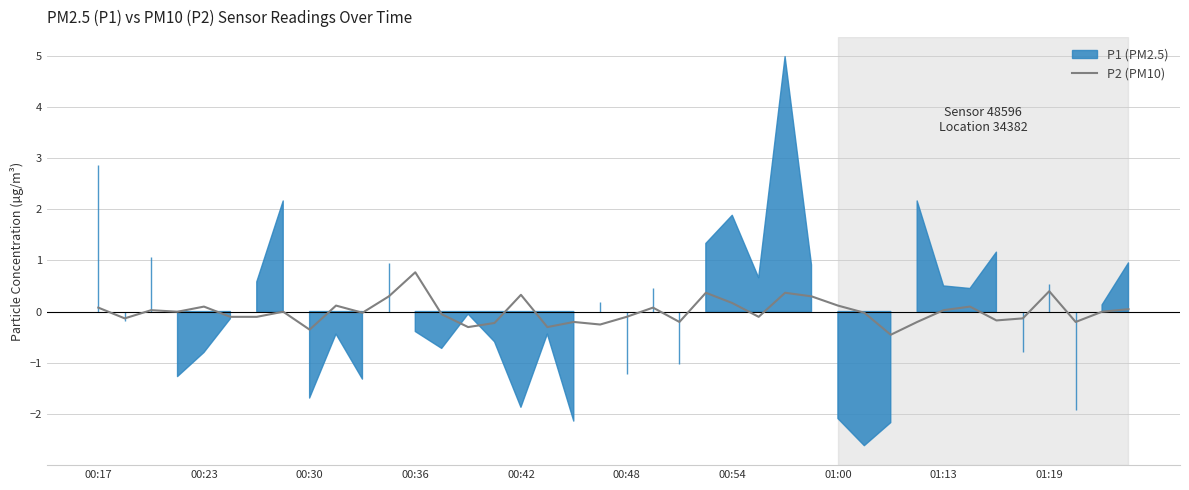

At which label does P2 (PM10) reach its peak?

00:36